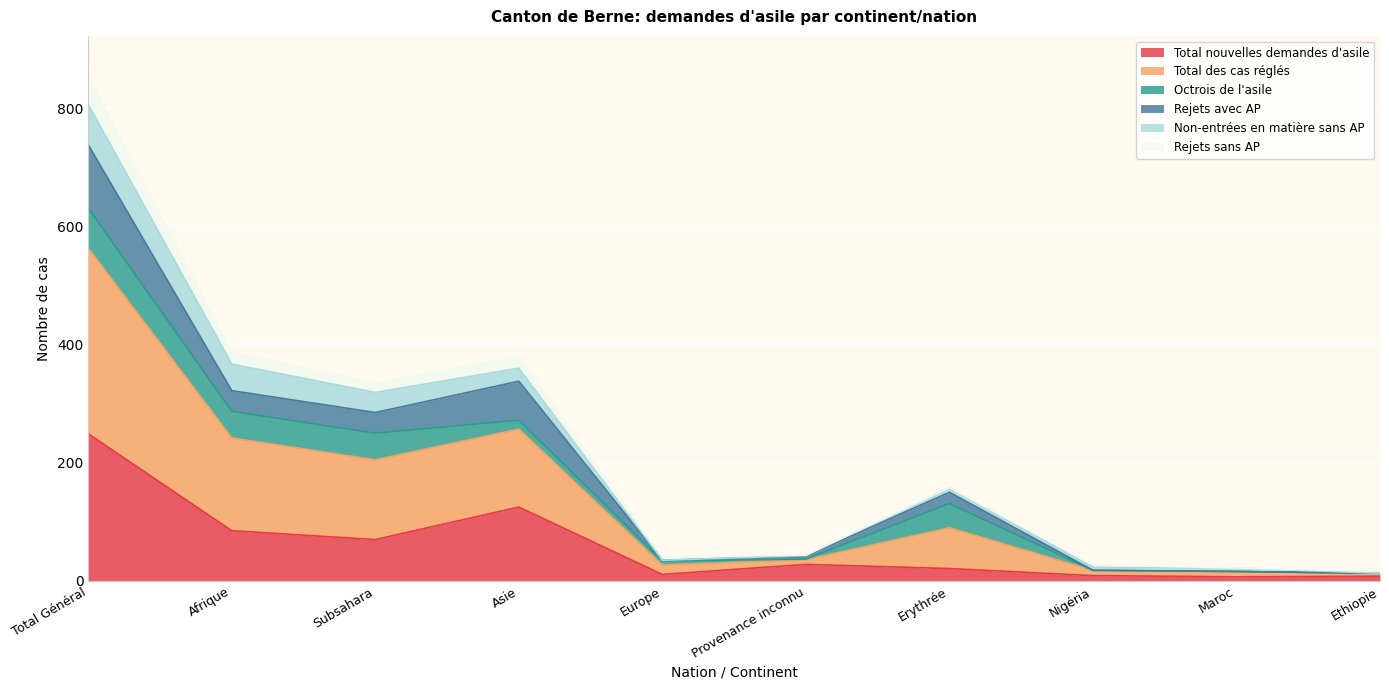

List the labels in order of Rejets avec AP value, smallest first.

Ethiopie, Maroc, Nigéria, Europe, Provenance inconnu, Erythrée, Subsahara, Afrique, Asie, Total Général